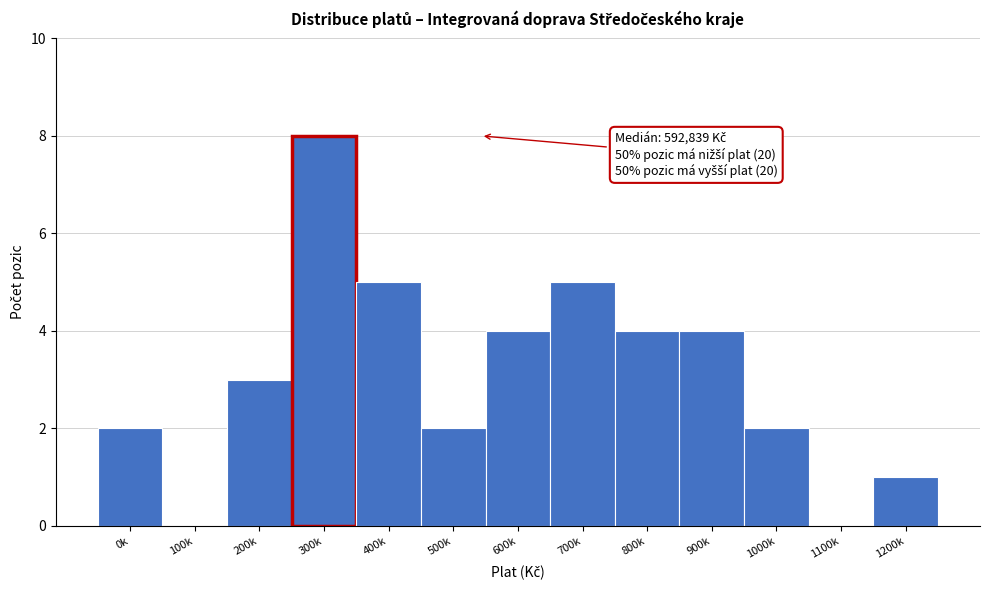

Reading left to right, extract all data points from this chart.

0k=2	100k=0	200k=3	300k=8	400k=5	500k=2	600k=4	700k=5	800k=4	900k=4	1000k=2	1100k=0	1200k=1